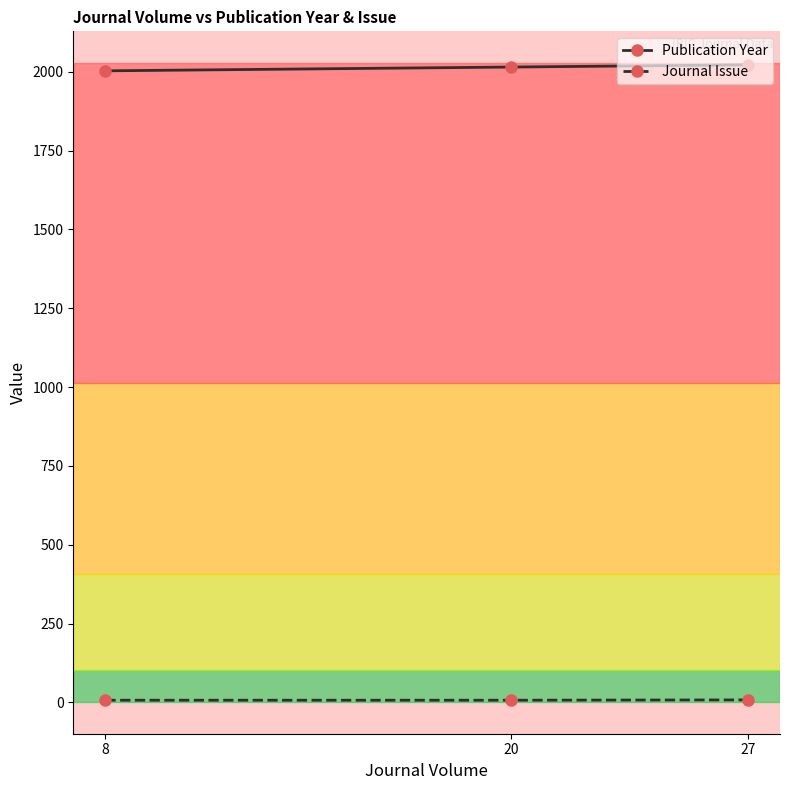

What is the sum of all Publication Year values?

6040